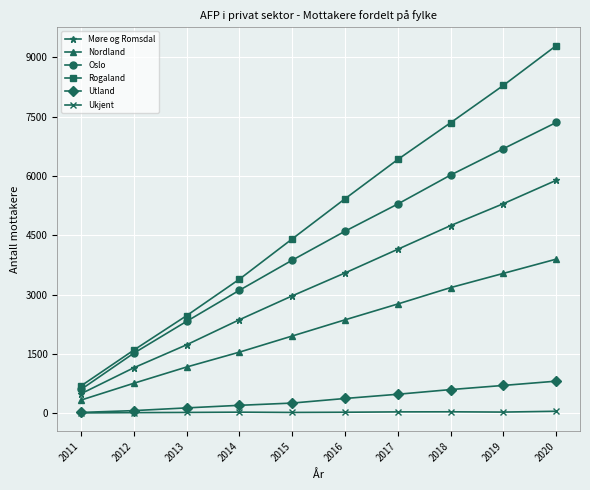

Is it true that Nordland equals 1955 at 2015?

True